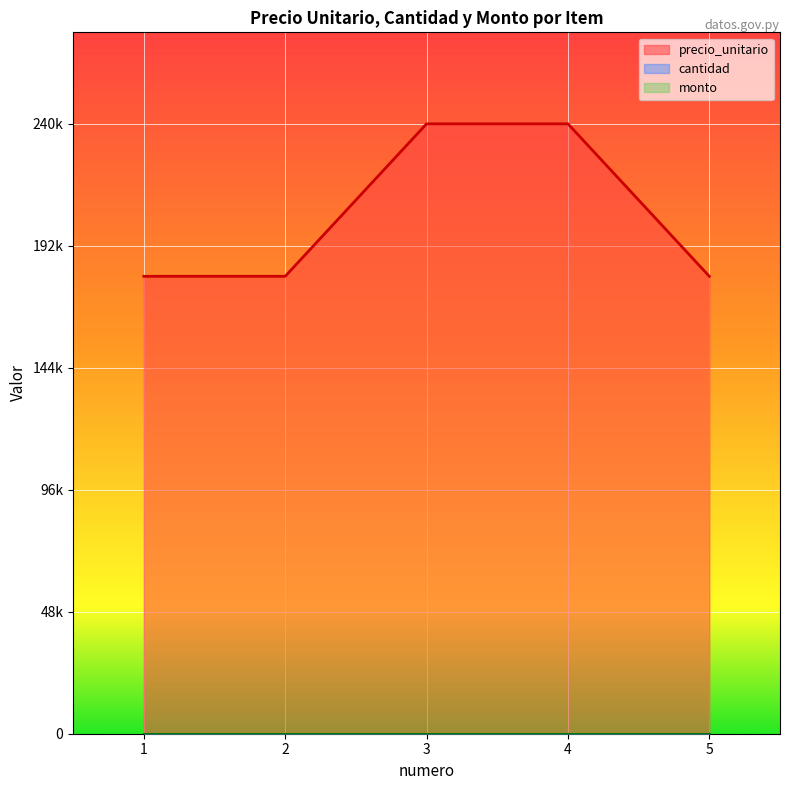

Reading left to right, transcribe all the data shown in this chart.

precio_unitario: 180000	180000	240000	240000	180000
cantidad: 0	0	0	0	0
monto: 0	0	0	0	0